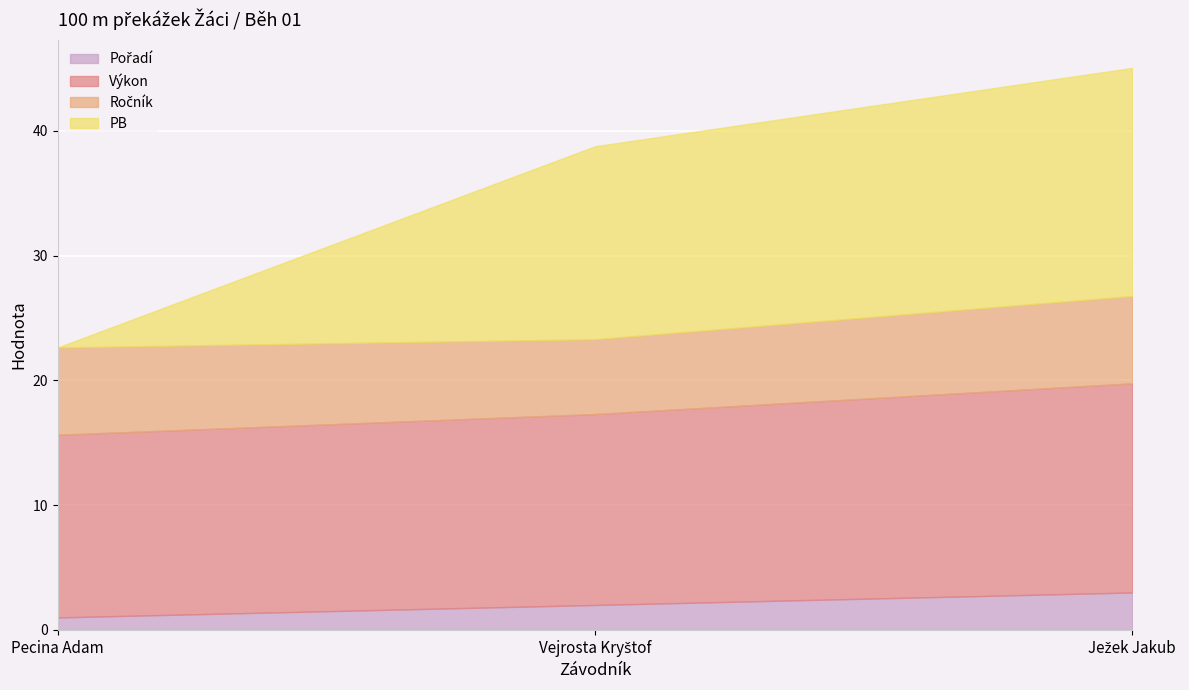

Count the Ročník values in the range 6 to 7.

3